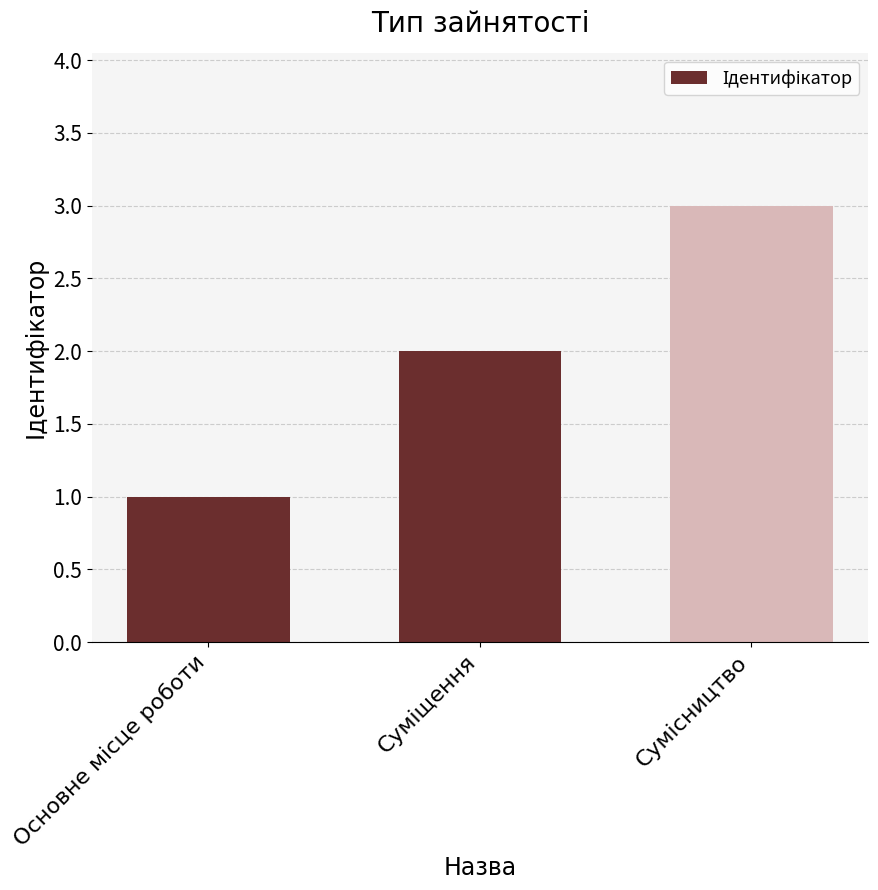

What is the sum of all values?

6